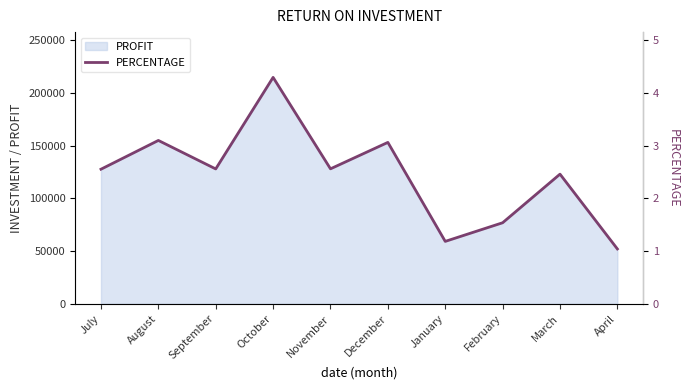

How many data points are above 2?

7